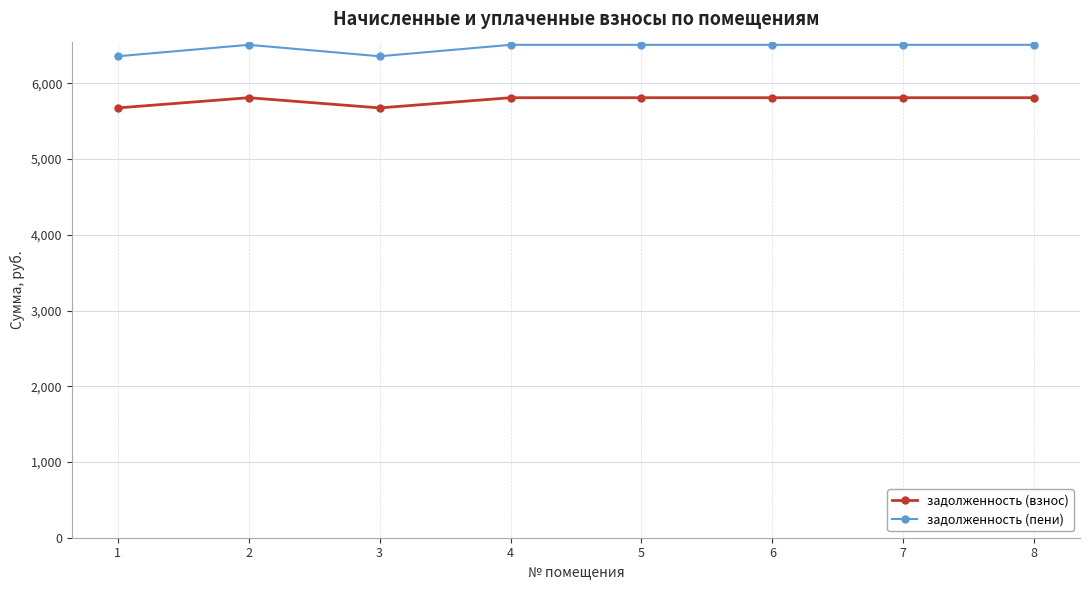

What is the total value across all series at 8?

12318.0